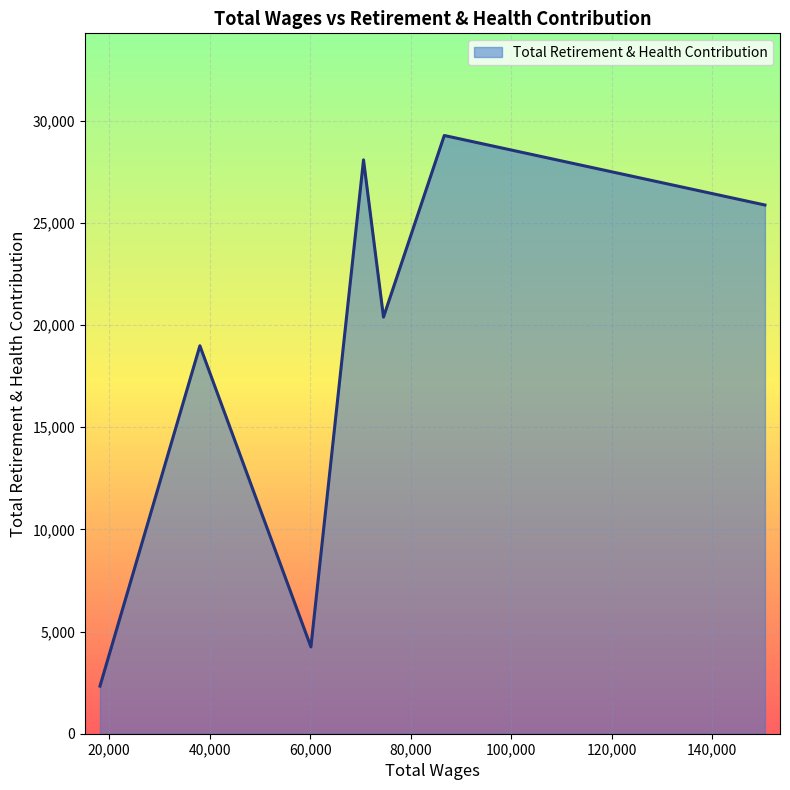

True or false: there are more than 0 points higher than both neighbors.

True